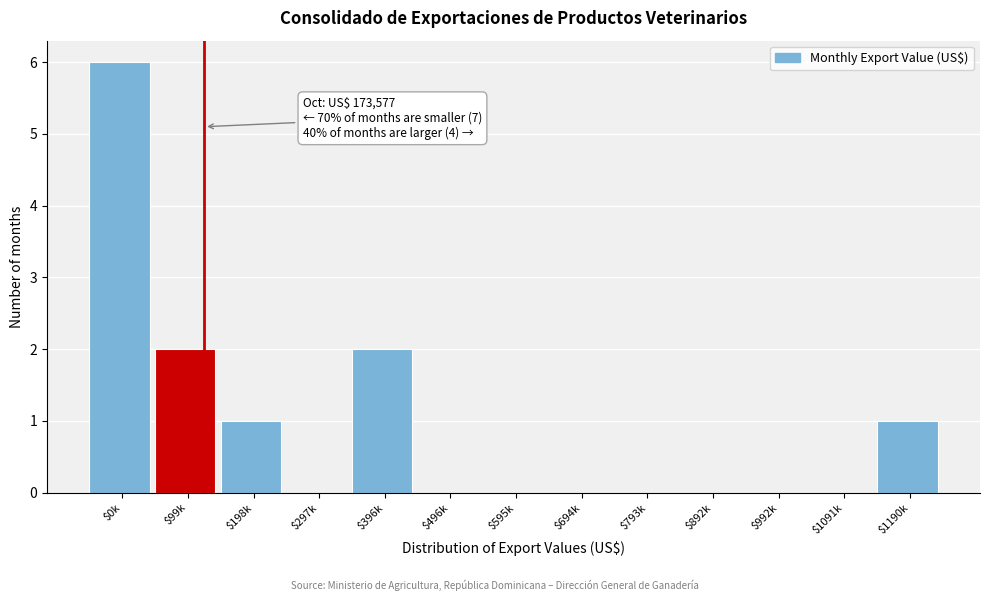

Is it true that the value at $496k is 0?

True